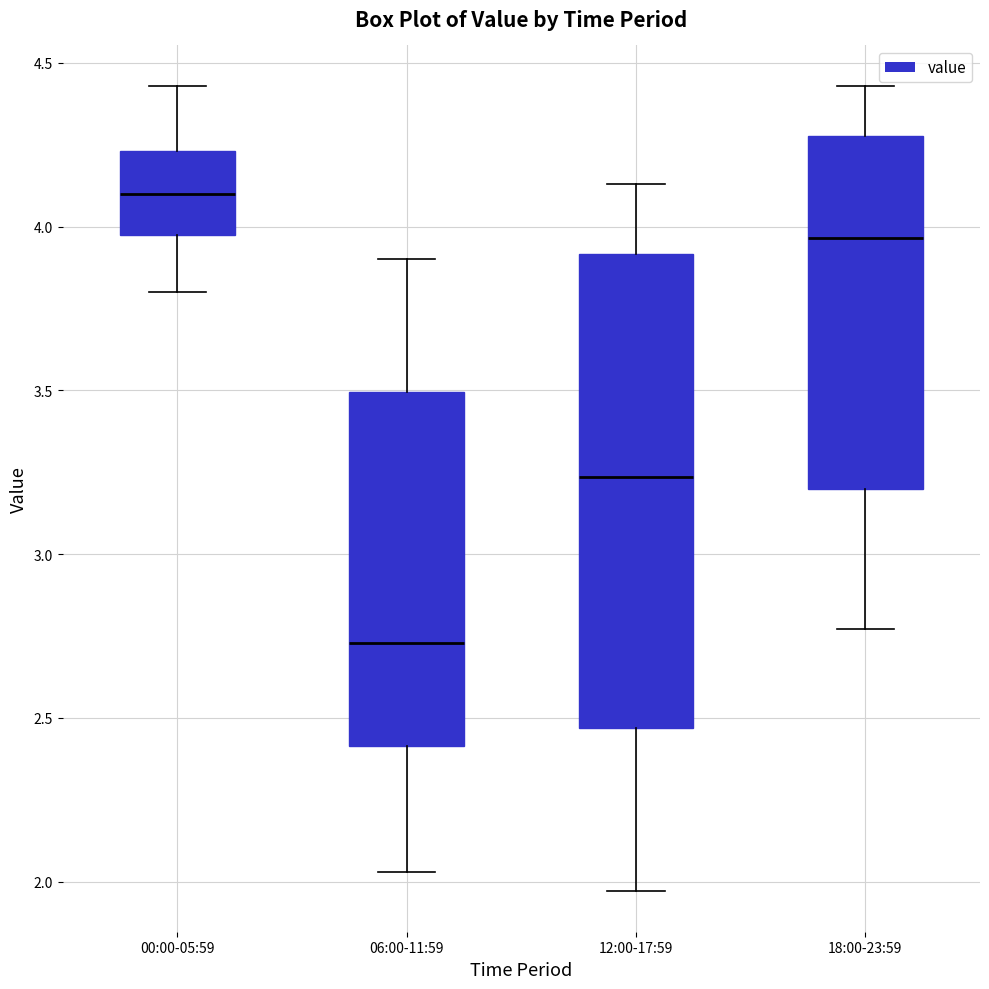

Which box has the highest median line?

00:00-05:59